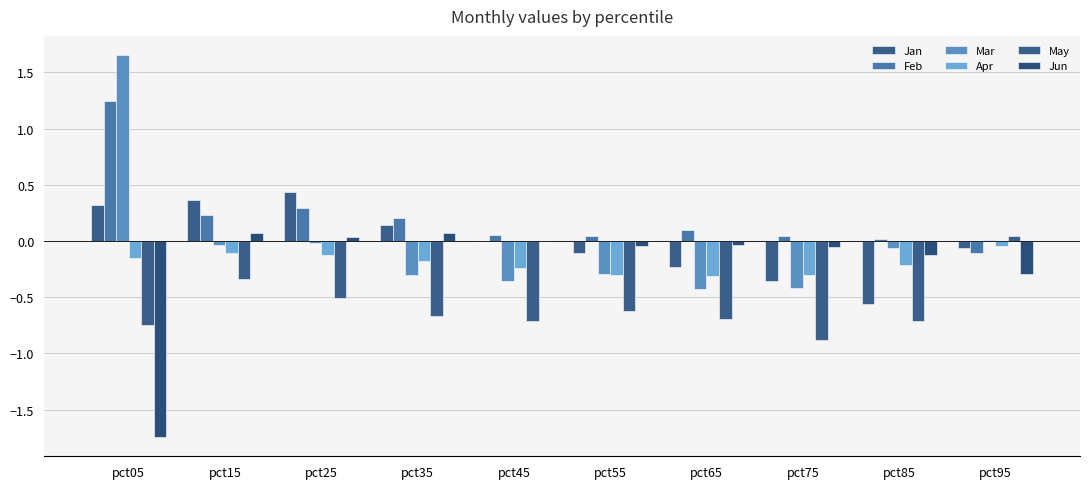

The value of May at pct05 is -0.4. True or false?

False